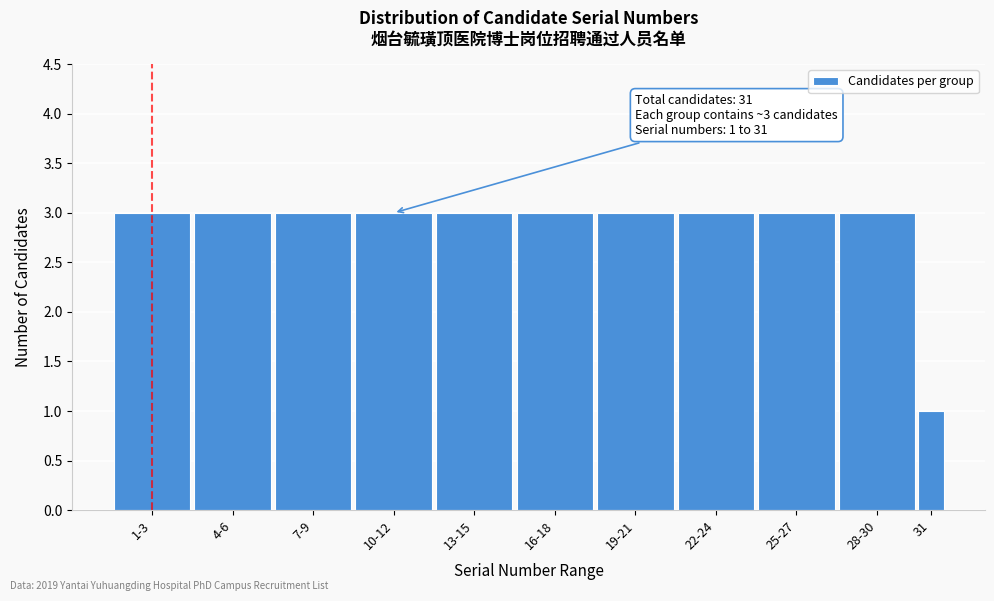

Reading left to right, list all the values displayed in this chart.

1-3=3	4-6=3	7-9=3	10-12=3	13-15=3	16-18=3	19-21=3	22-24=3	25-27=3	28-30=3	31=1